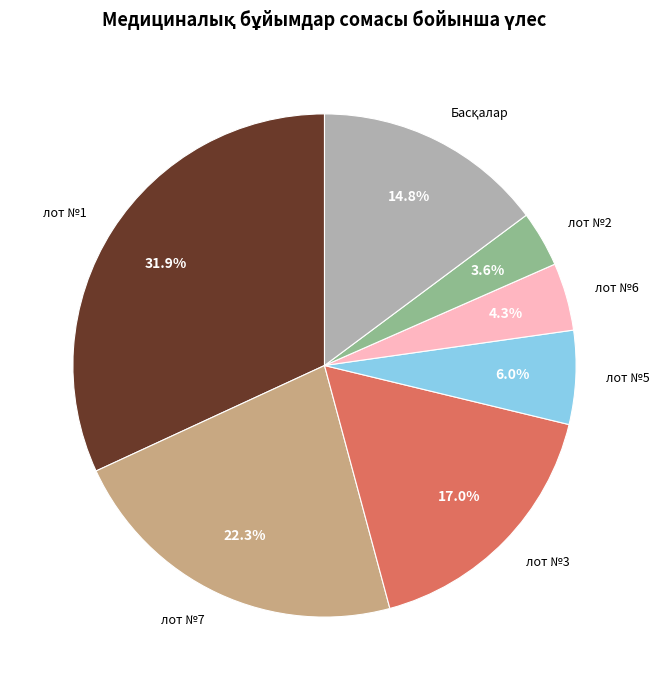

To the nearest percent, what is the combined percentage of лот №7 and лот №1?

54%